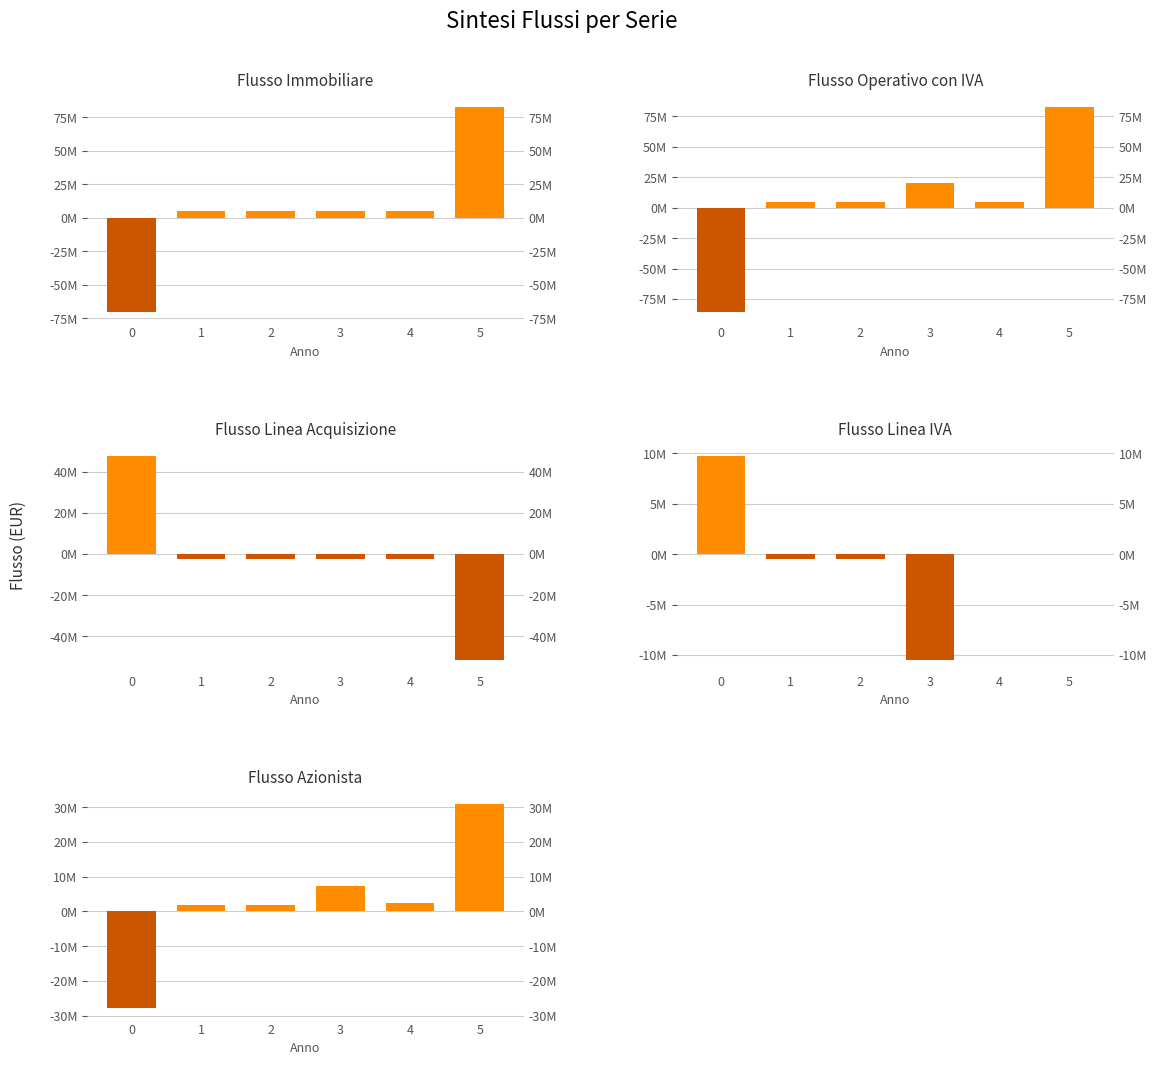

How many categories are shown in the chart?

6